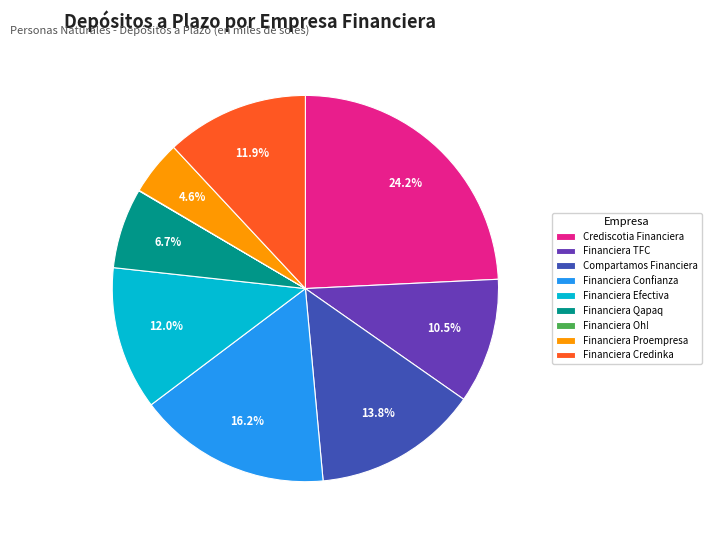

Combined, do Crediscotia Financiera and Financiera Efectiva account for over 50%?

No